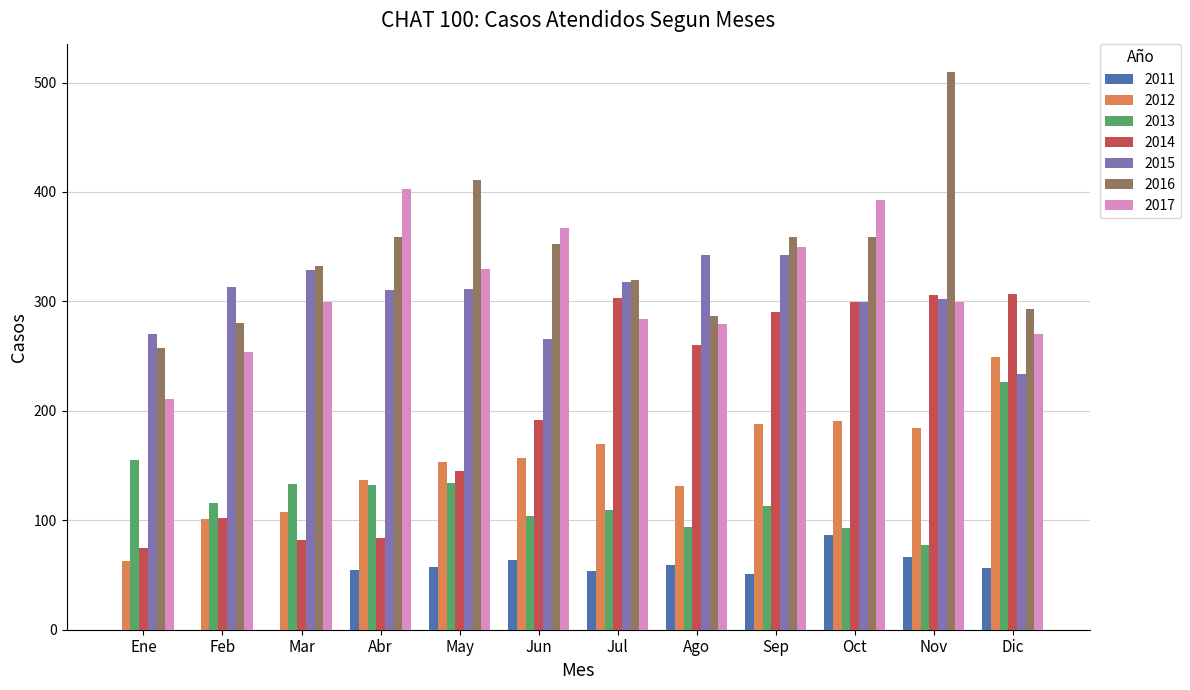

Are the bars grouped side by side (vs. stacked)?

Yes